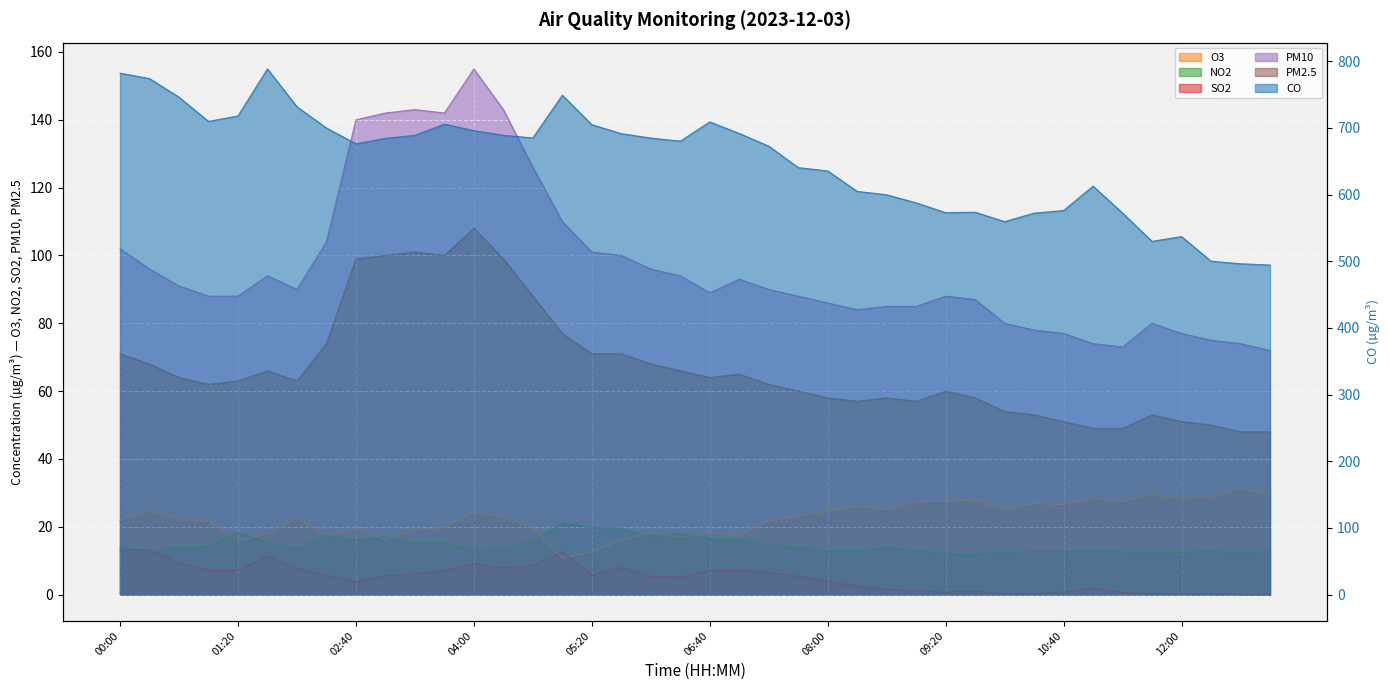

What is the average value of the CO series?

650.6